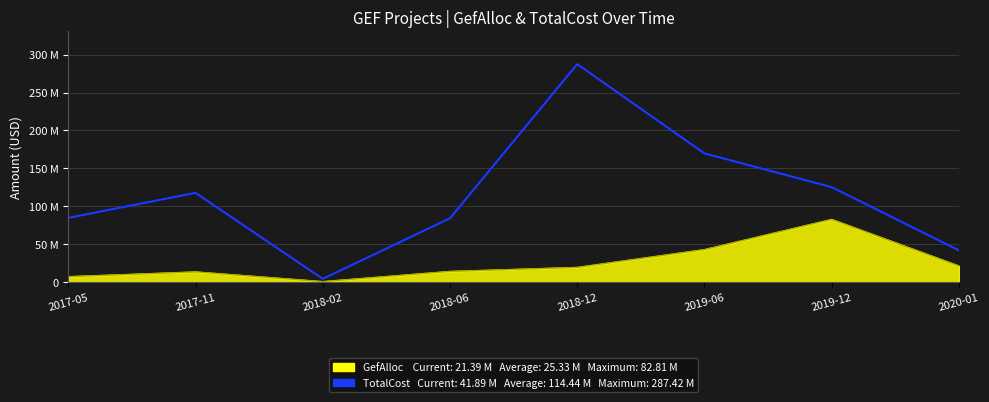

What is the sum of the GefAlloc values at 2020-01 and 2019-06?

64406433